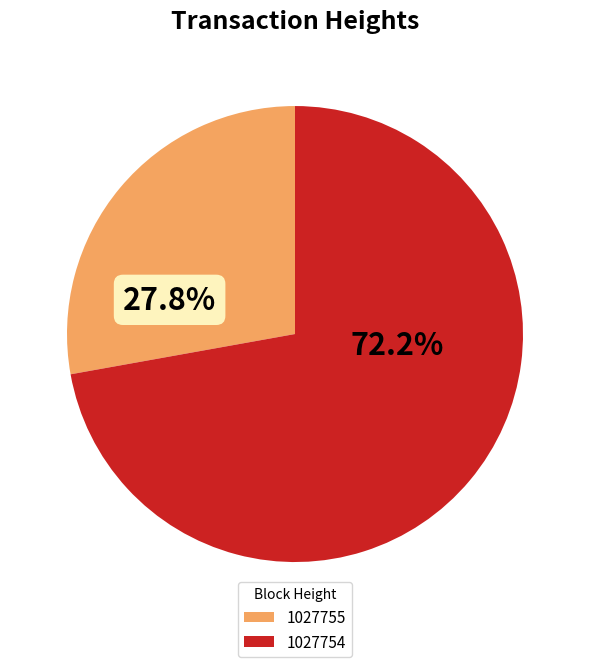

What is the ratio of the value at 1027755 to the value at 1027754?

0.4